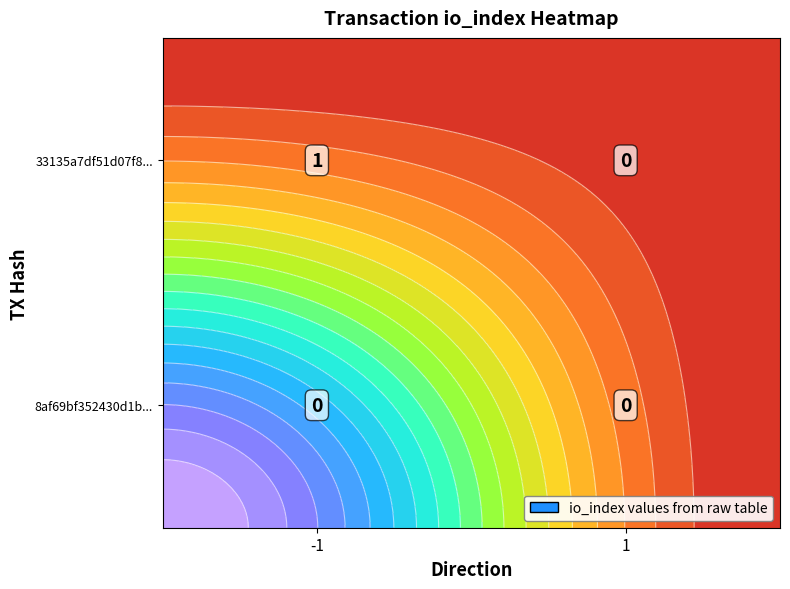

List the series in order of their peak value, highest first.

33135a7df51d07f813821dbc14754b2920ce8be, 8af69bf352430d1b119681a200019ad5a9cdcfa